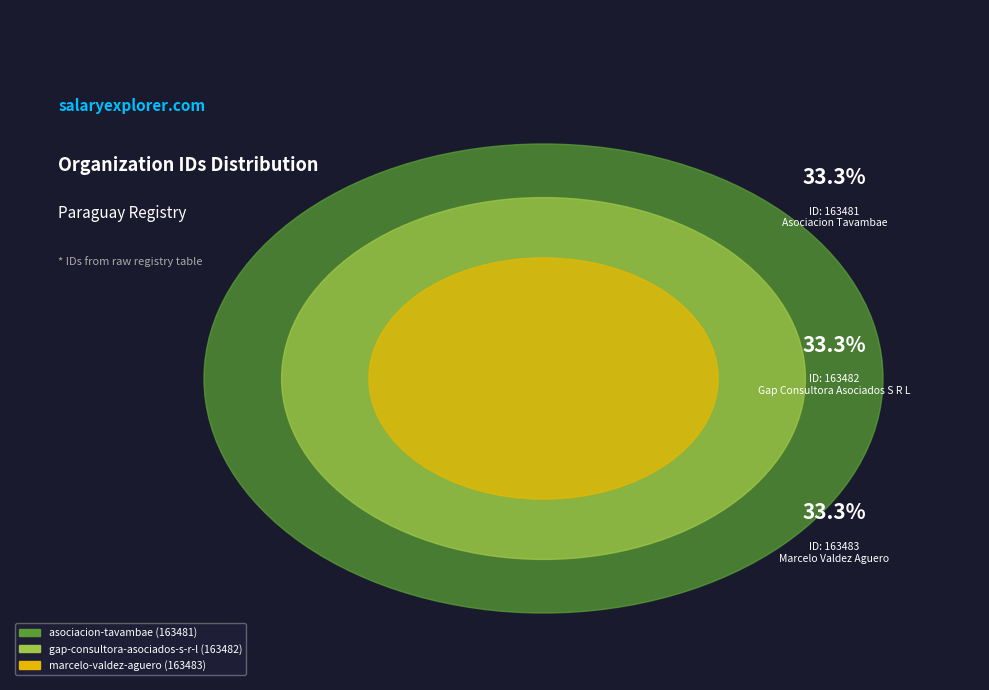

What is the ratio of the value at marcelo-valdez-aguero to the value at gap-consultora-asociados-s-r-l?

1.0